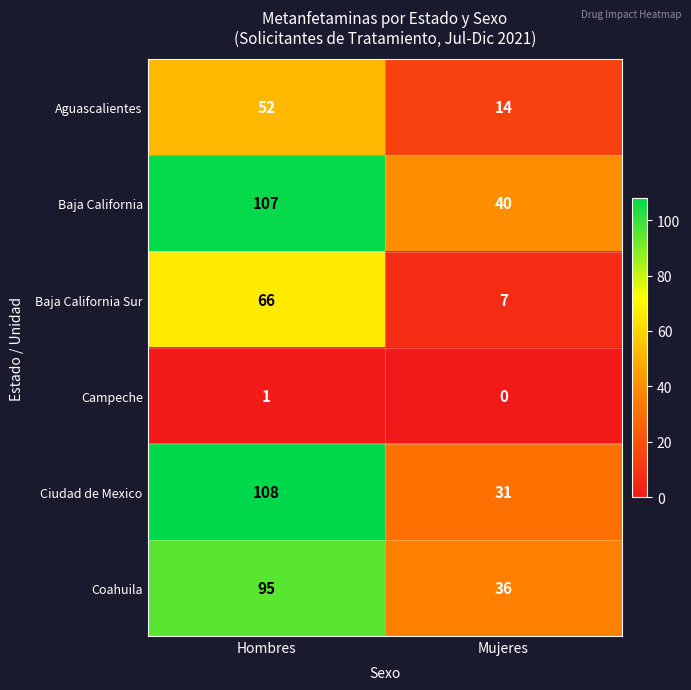

Where is Baja California Sur nearest to the value 36?

Mujeres